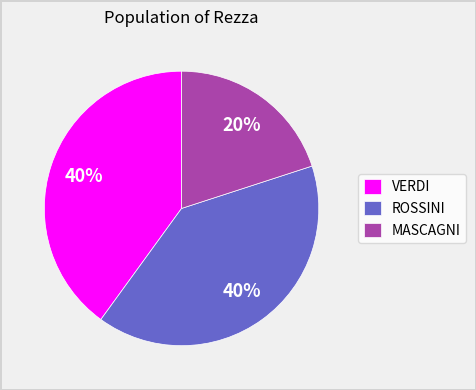

True or false: MASCAGNI accounts for 14% of the total.

False